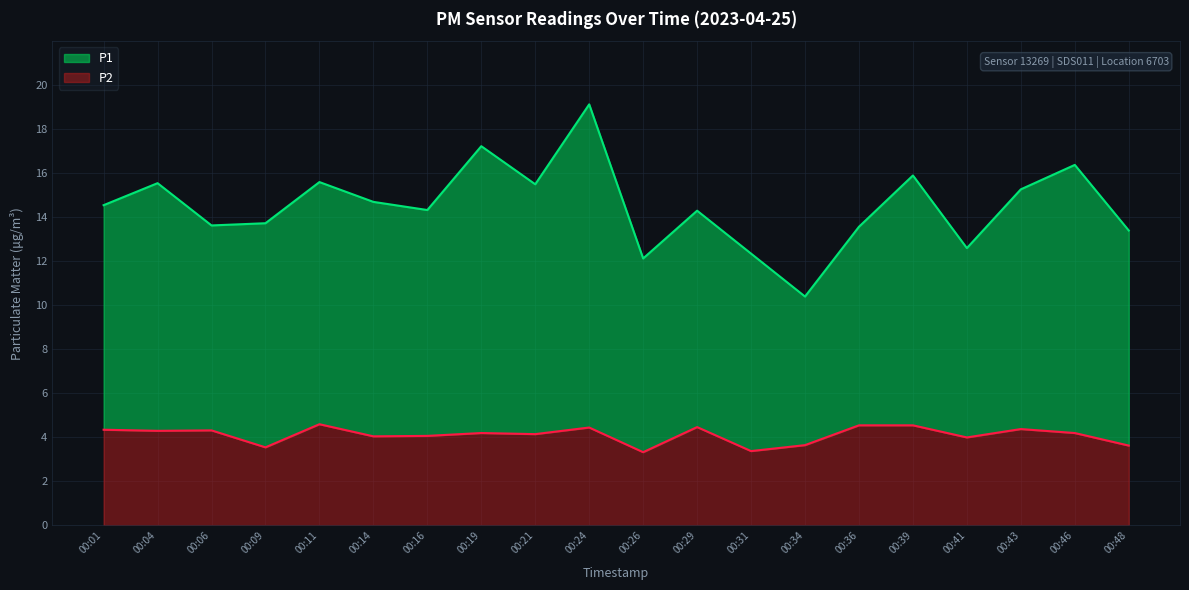

True or false: P2 and P1 cross at least once.

False